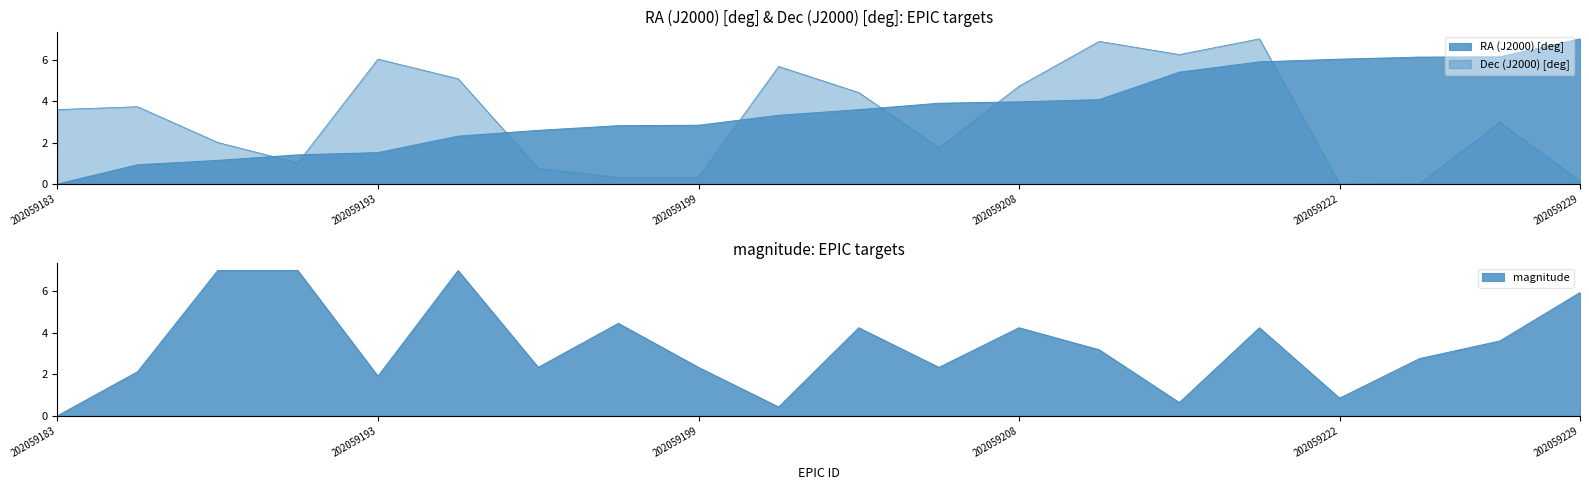

Rank the series by their maximum value, from lowest to highest.

RA (J2000) [deg], Dec (J2000) [deg], magnitude